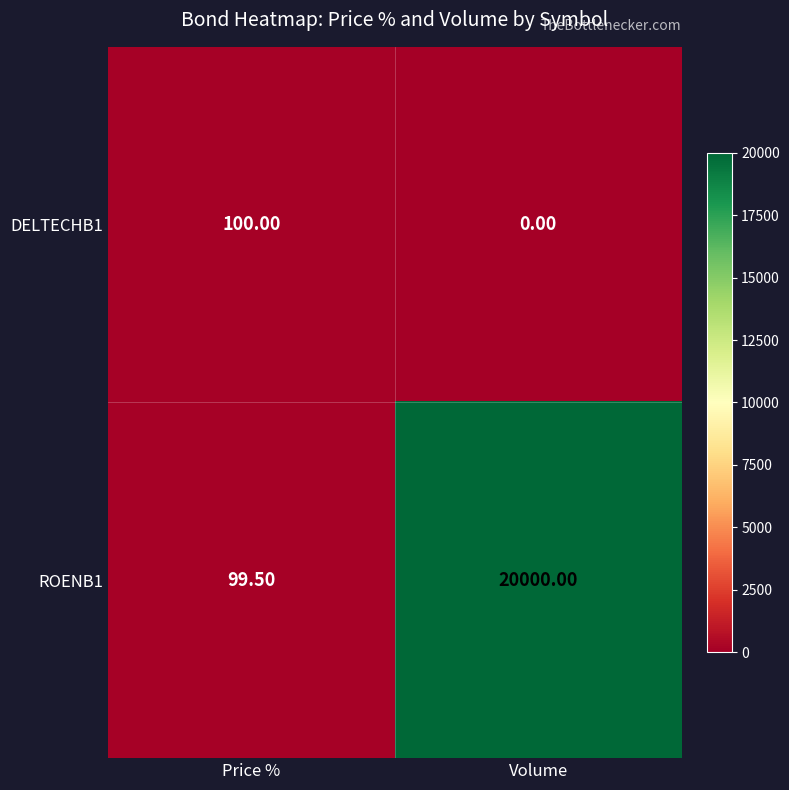

How many values in DELTECHB1 are above zero?

1